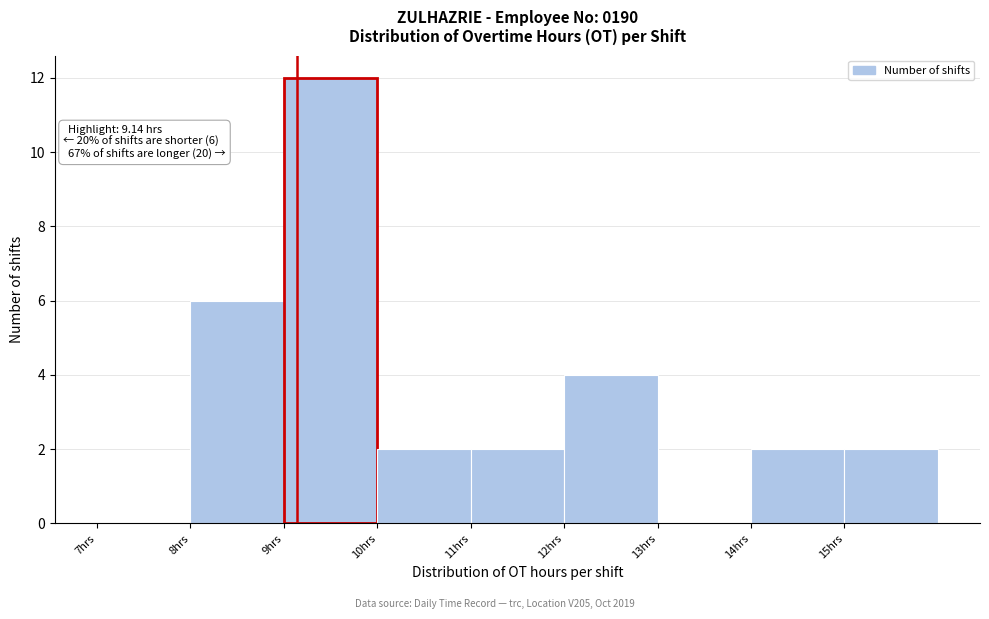

Which range on the x-axis has the tallest bar?

9 to 10